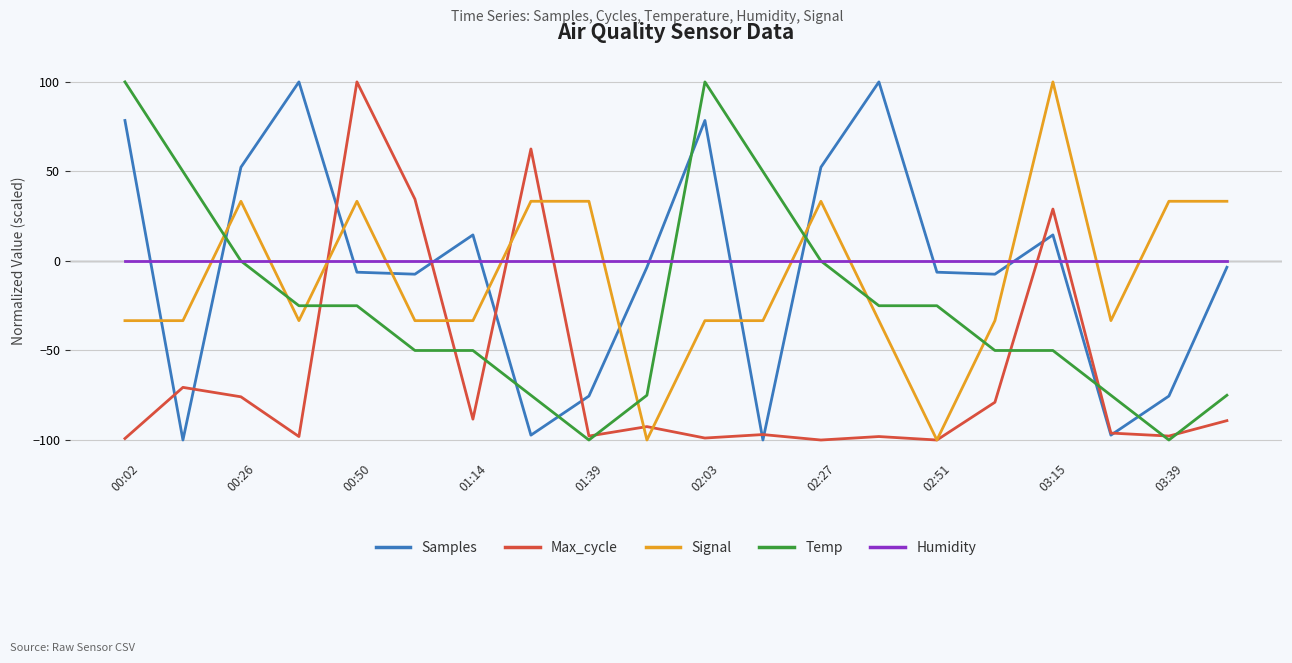

What is the maximum value shown in the chart?

100.0